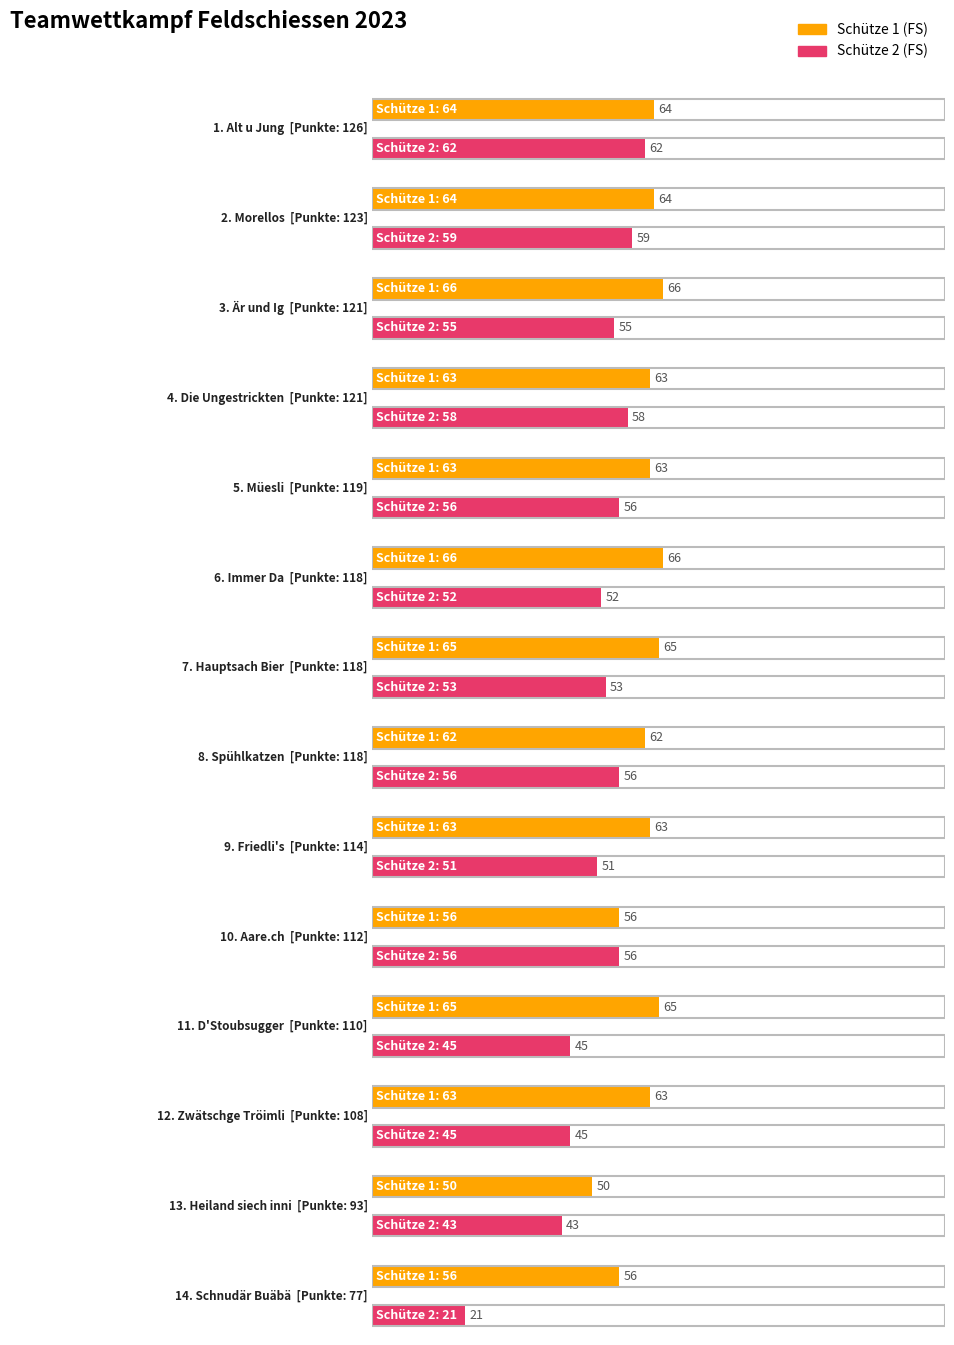

What position from the right is Die Ungestrickten?

11